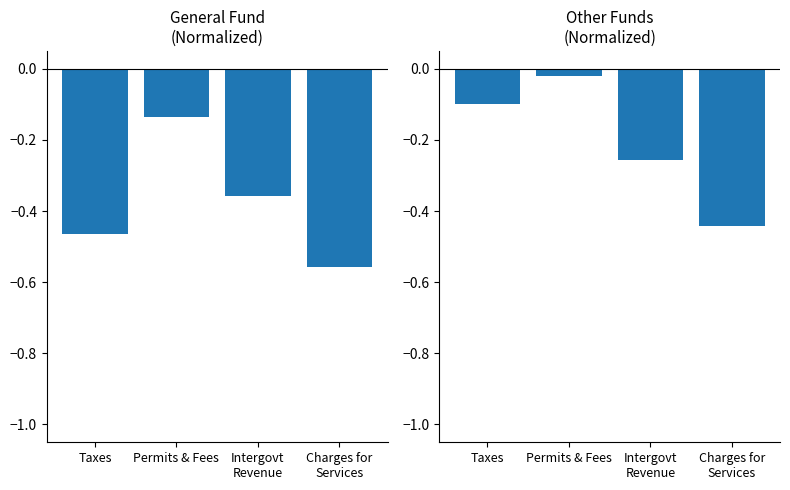

Between Permits & Fees and Intergovt
Revenue, which series saw the biggest shift?

Other Funds